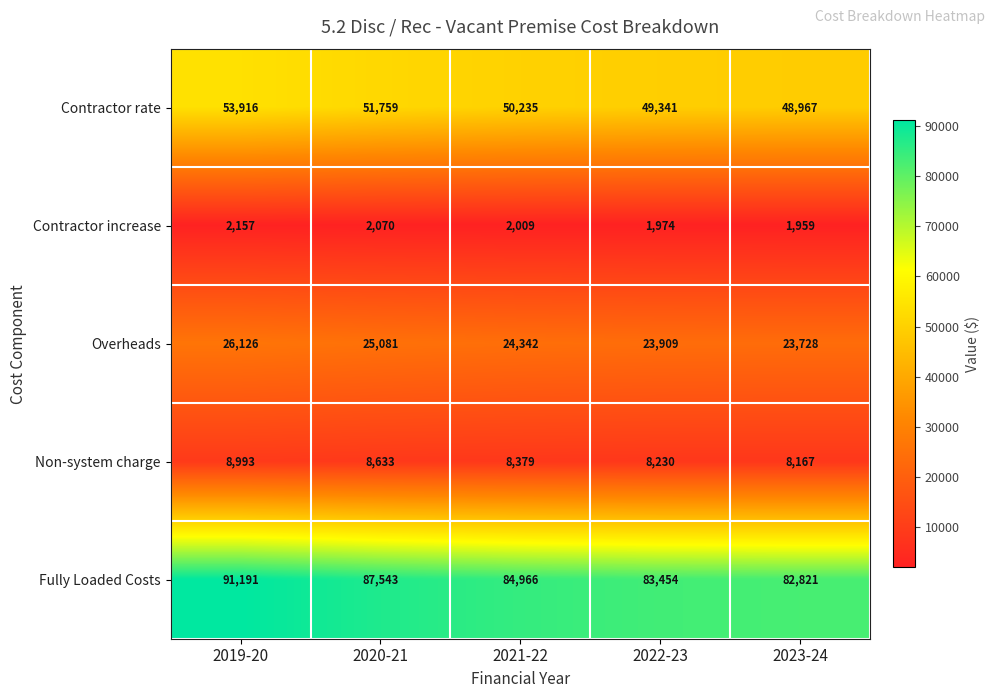

What is the maximum value shown in the chart?

91191